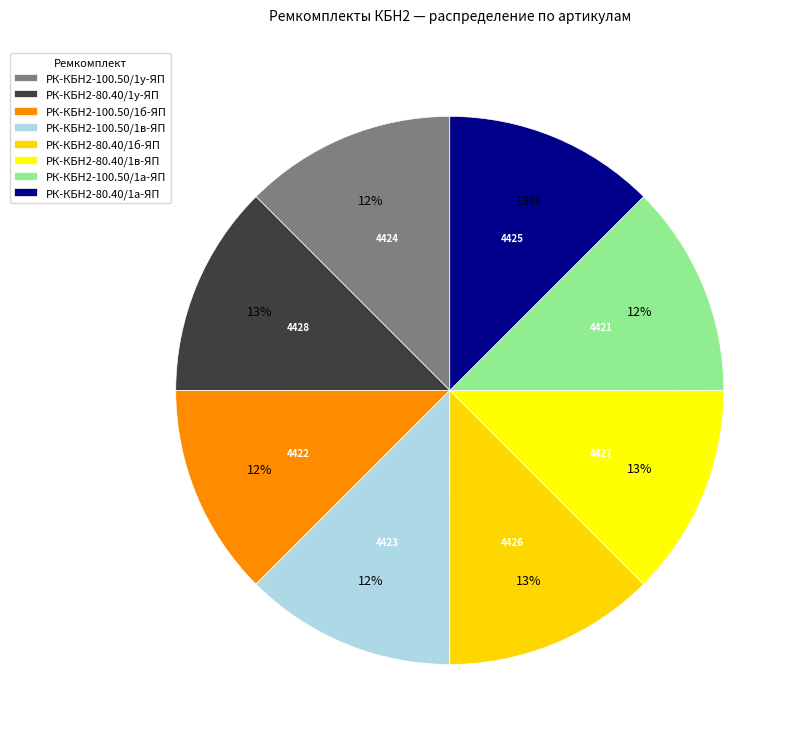

Is there a majority slice in this chart?

No